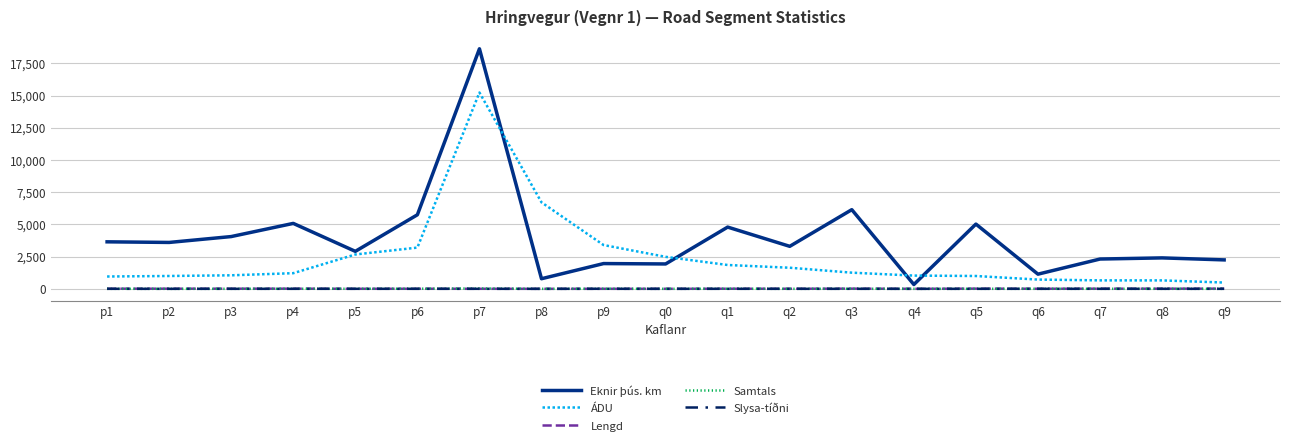

At which category does the chart reach its peak across all series?

p7